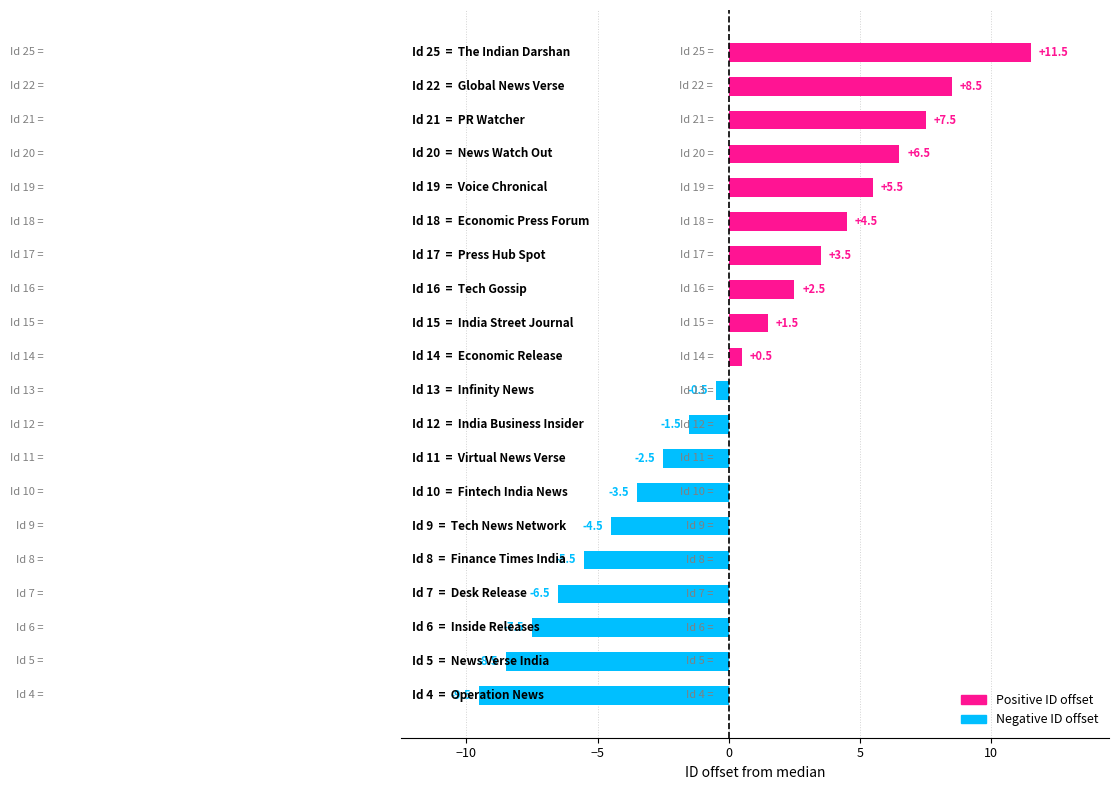

What is the difference between the maximum and minimum values?

21.0